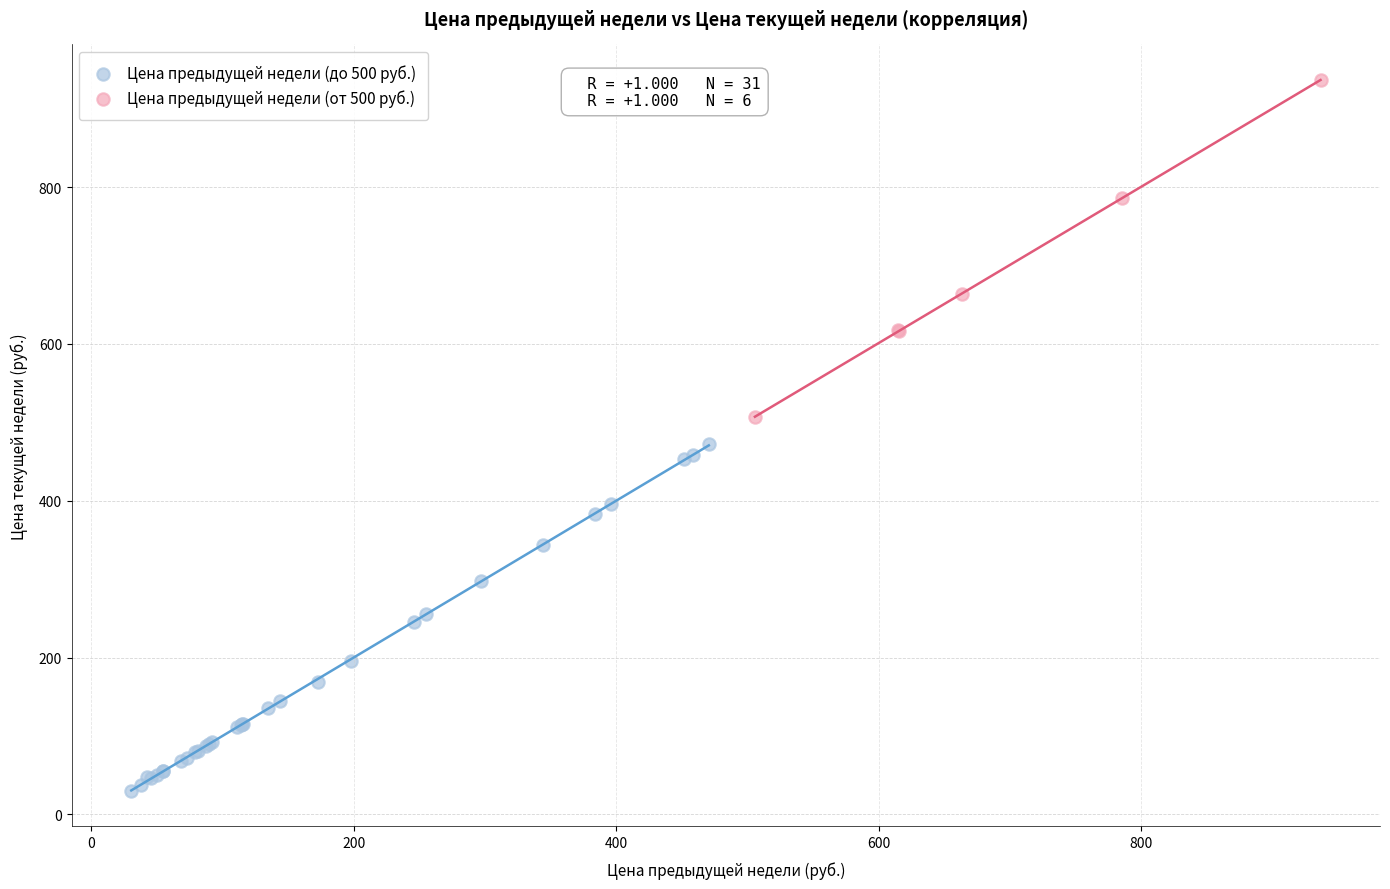

Which series reaches the minimum Y coordinate?

Цена предыдущей недели (до 500 руб.)